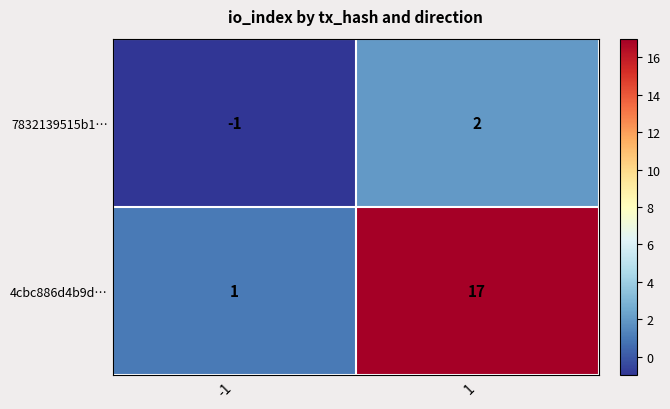

What is the difference between the maximum and minimum values in the 7832139515b1… series?

3